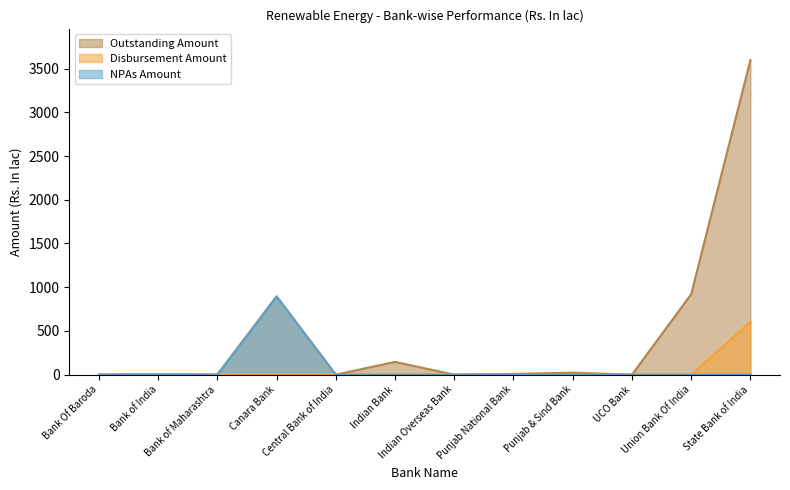

What position from the left is Bank of India?

2